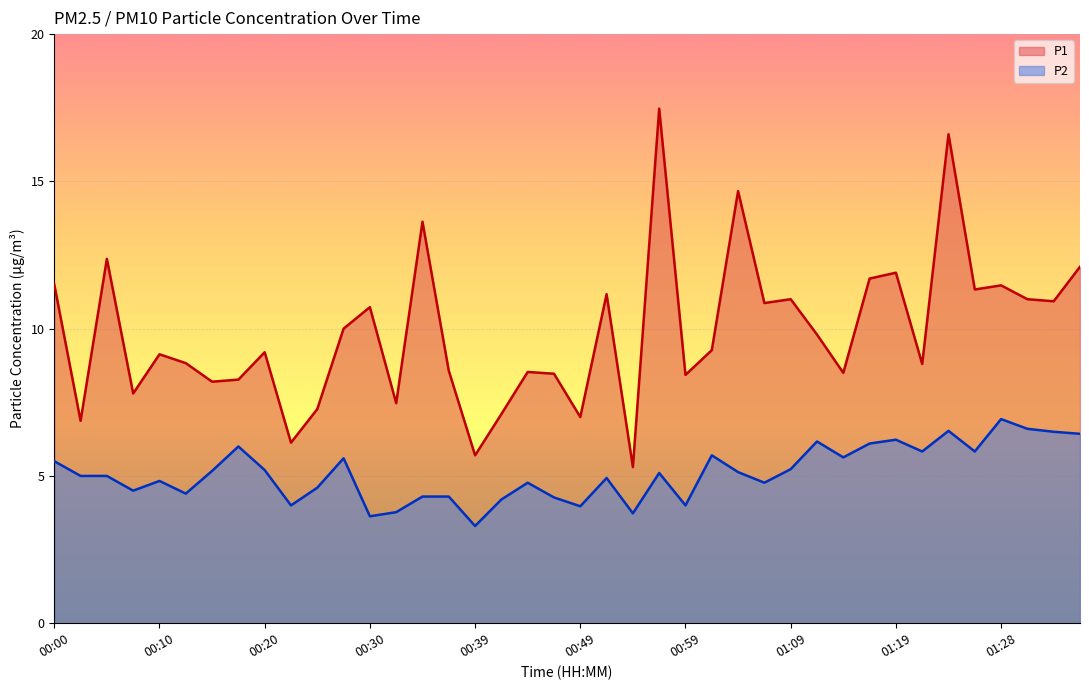

What is the sum of all P2 values?

203.7